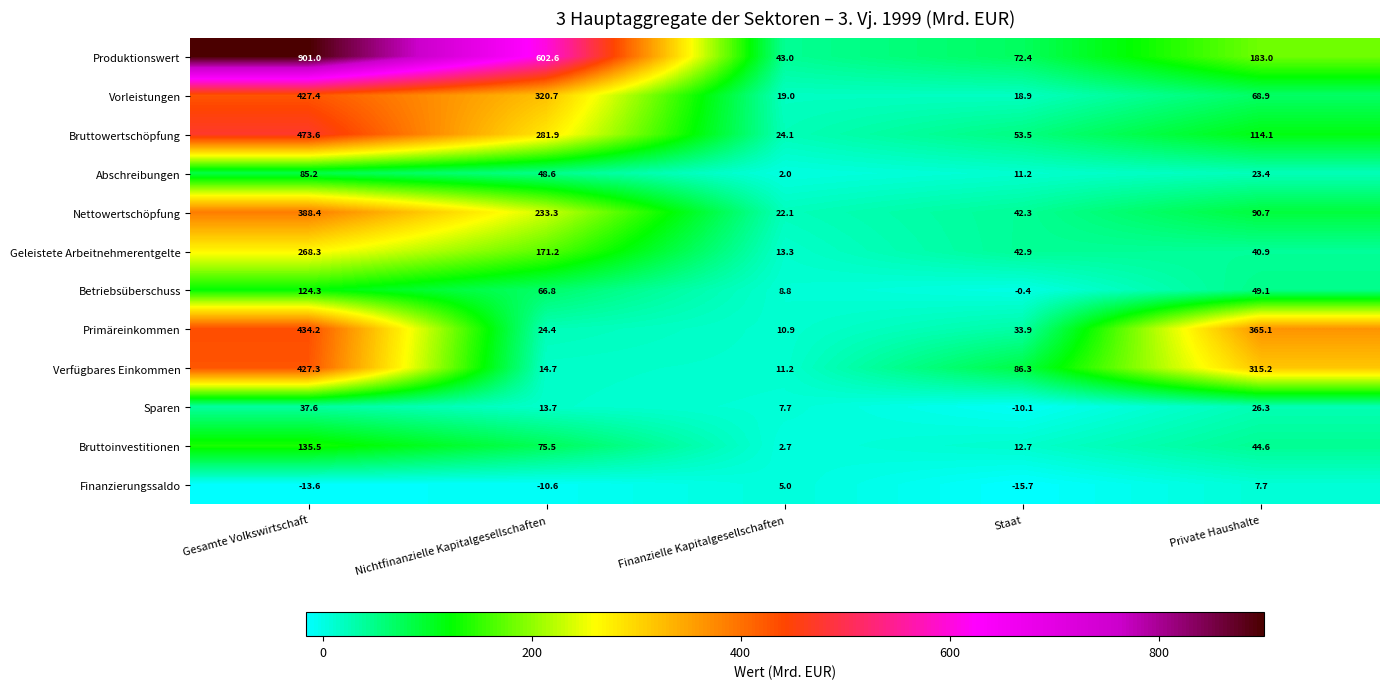

At how many categories does at least one series exceed 308?

3